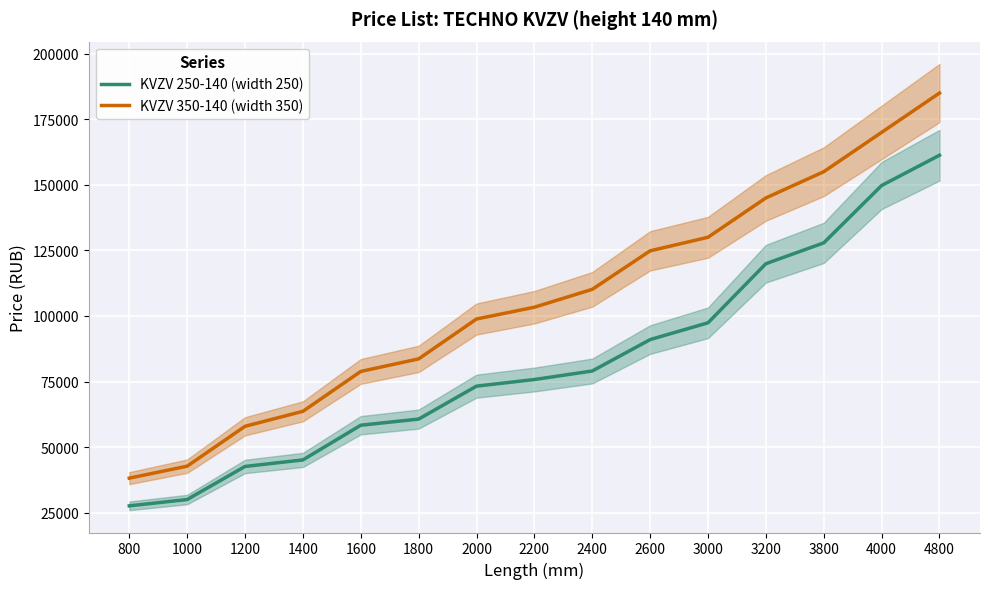

True or false: KVZV 250-140 (width 250) has more than 1 points higher than both neighbors.

False